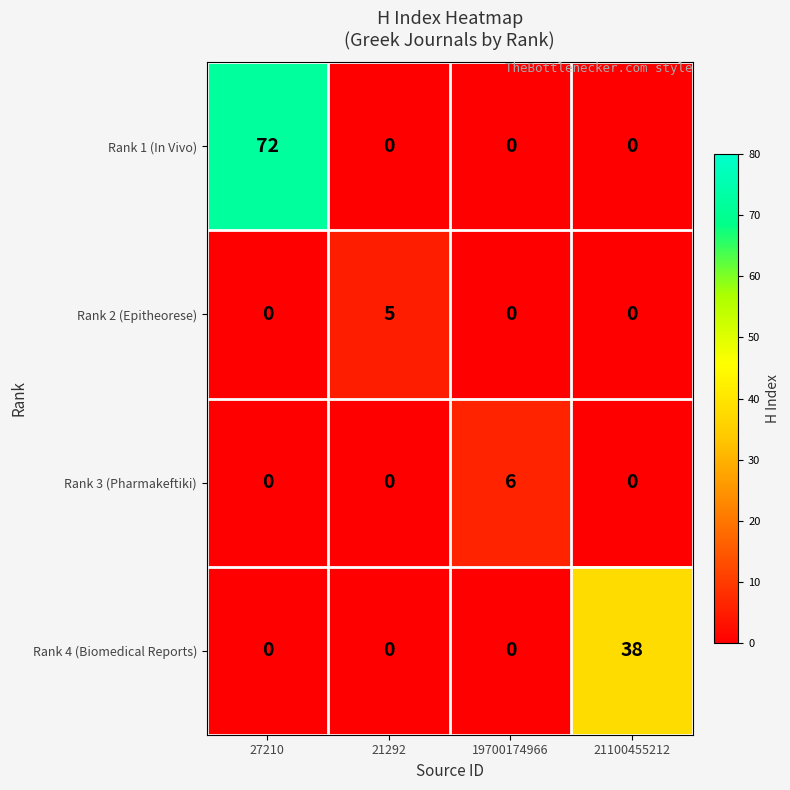

What is the sum of all Rank 2 (Epitheorese) values?

5